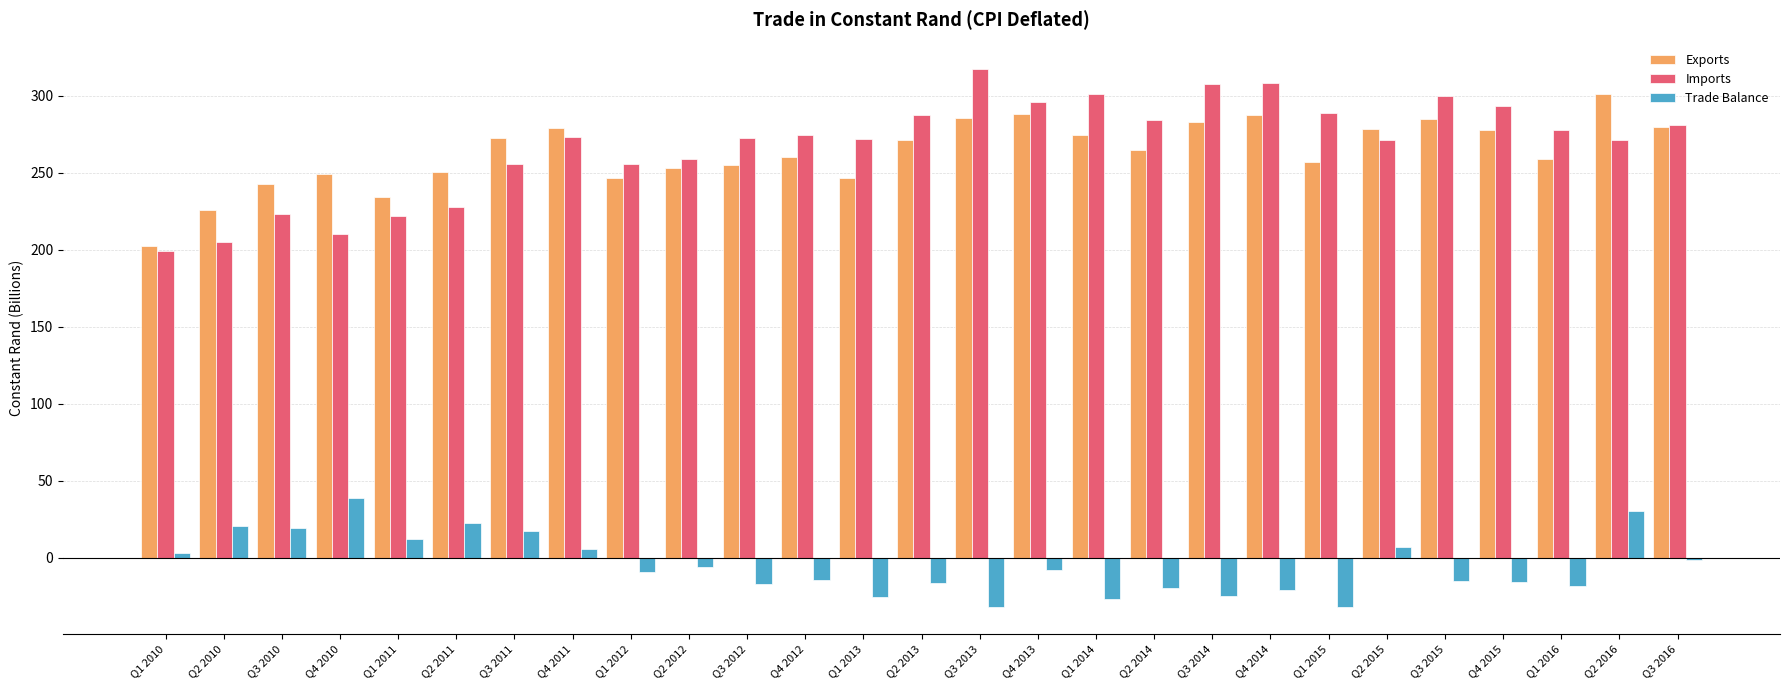

How many positive values does the Trade Balance series have?

10